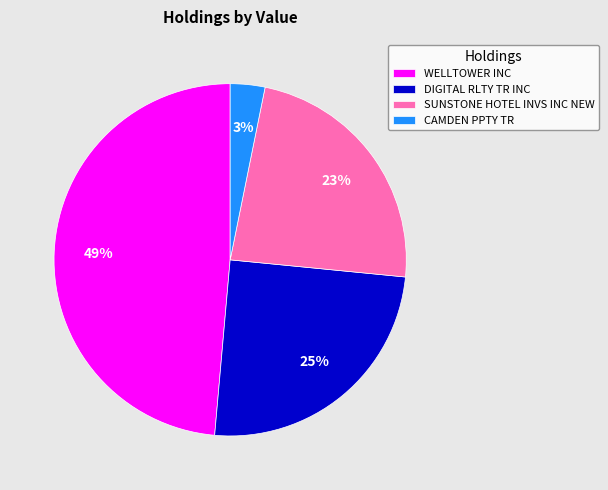

Rank the categories by value from highest to lowest.

WELLTOWER INC, DIGITAL RLTY TR INC, SUNSTONE HOTEL INVS INC NEW, CAMDEN PPTY TR